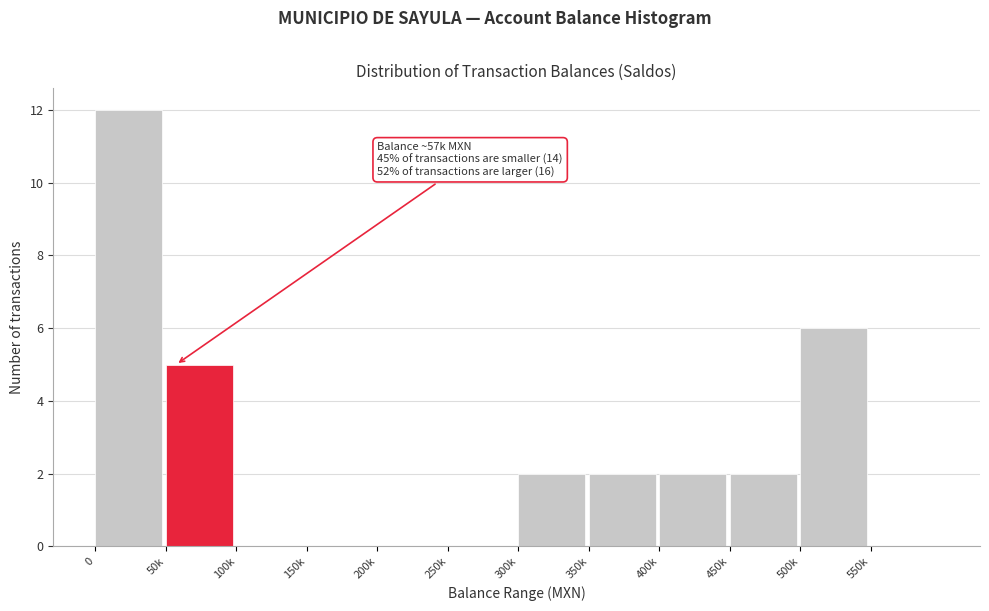

Reading right to left, list all the values displayed in this chart.

550k=0	500k=6	450k=2	400k=2	350k=2	300k=2	250k=0	200k=0	150k=0	100k=0	50k=5	0=12